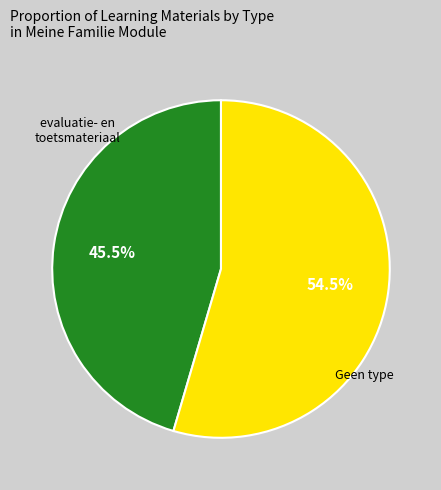

Is there any slice that represents more than half of the pie?

Yes